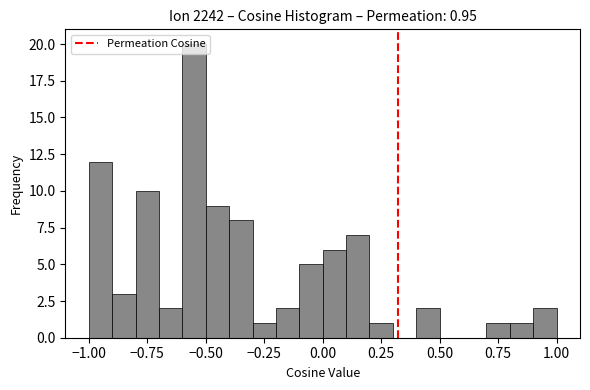

Around what value on the x-axis is the tallest bar? Give the approximate position of its centre, as read against the axis.

-0.55